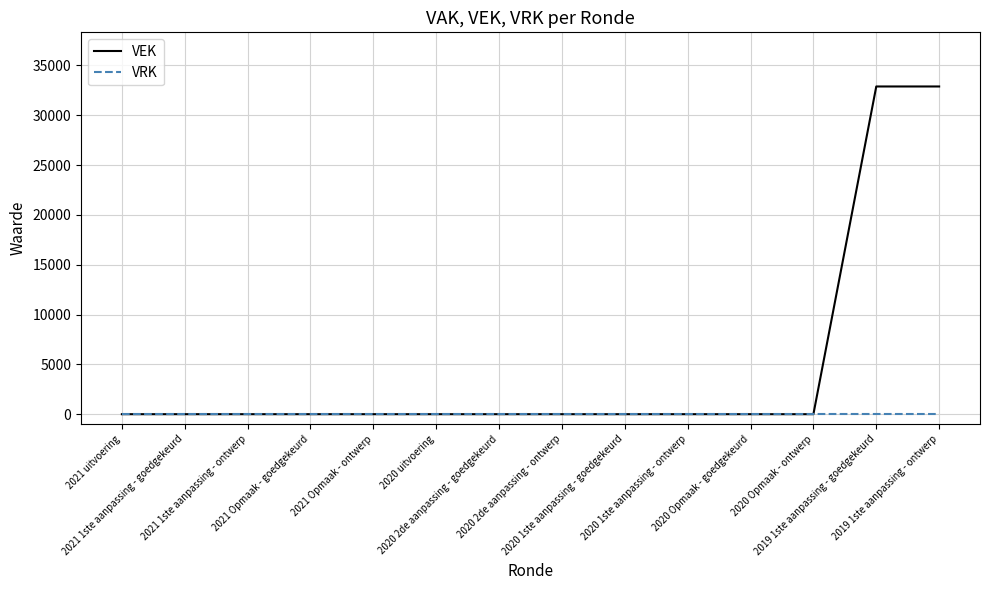

Does the chart have visible grid lines?

Yes